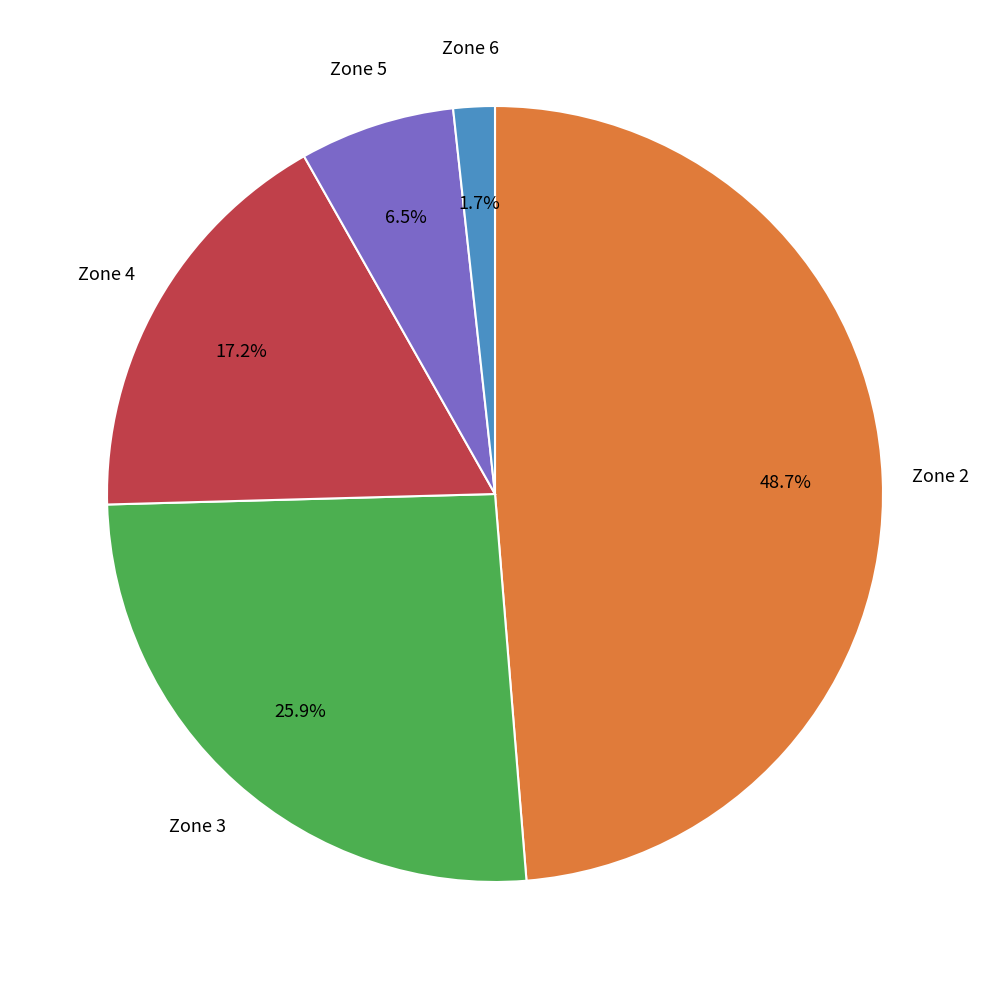

Is there a majority slice in this chart?

No